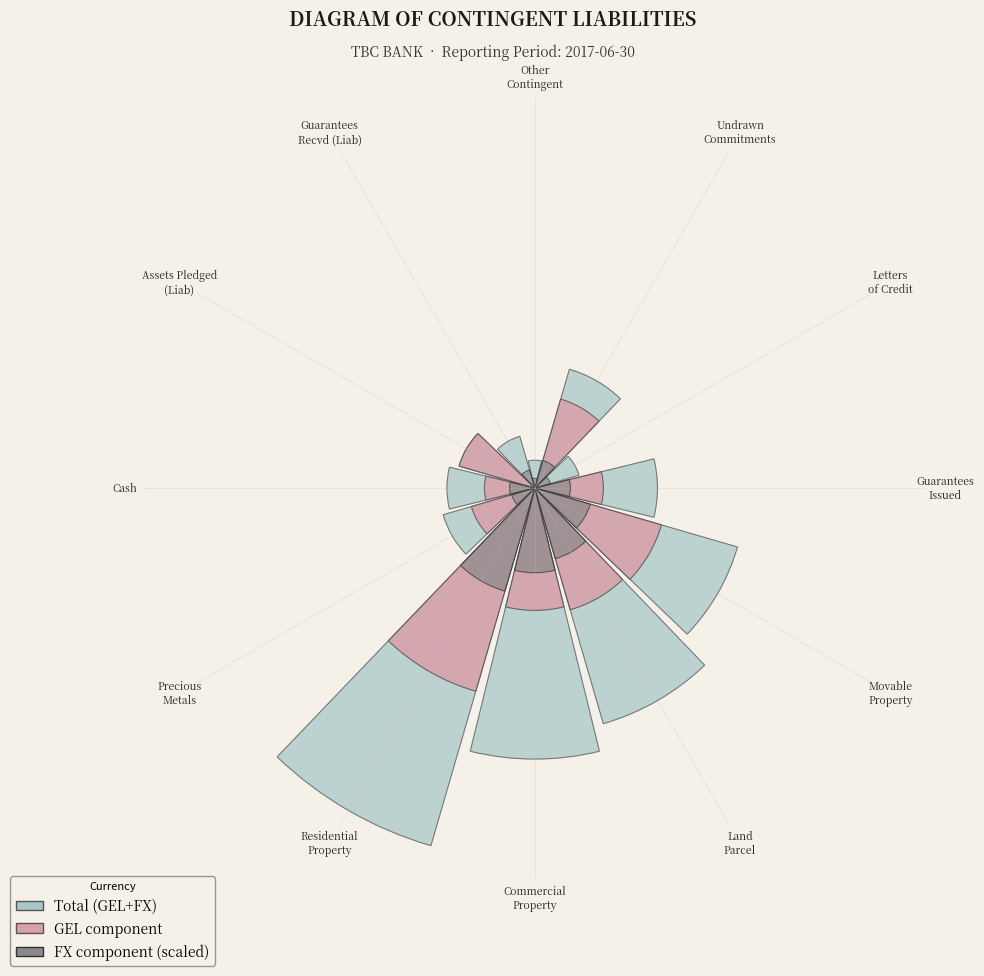

What is the largest slice in the pie chart?

Residential
Property